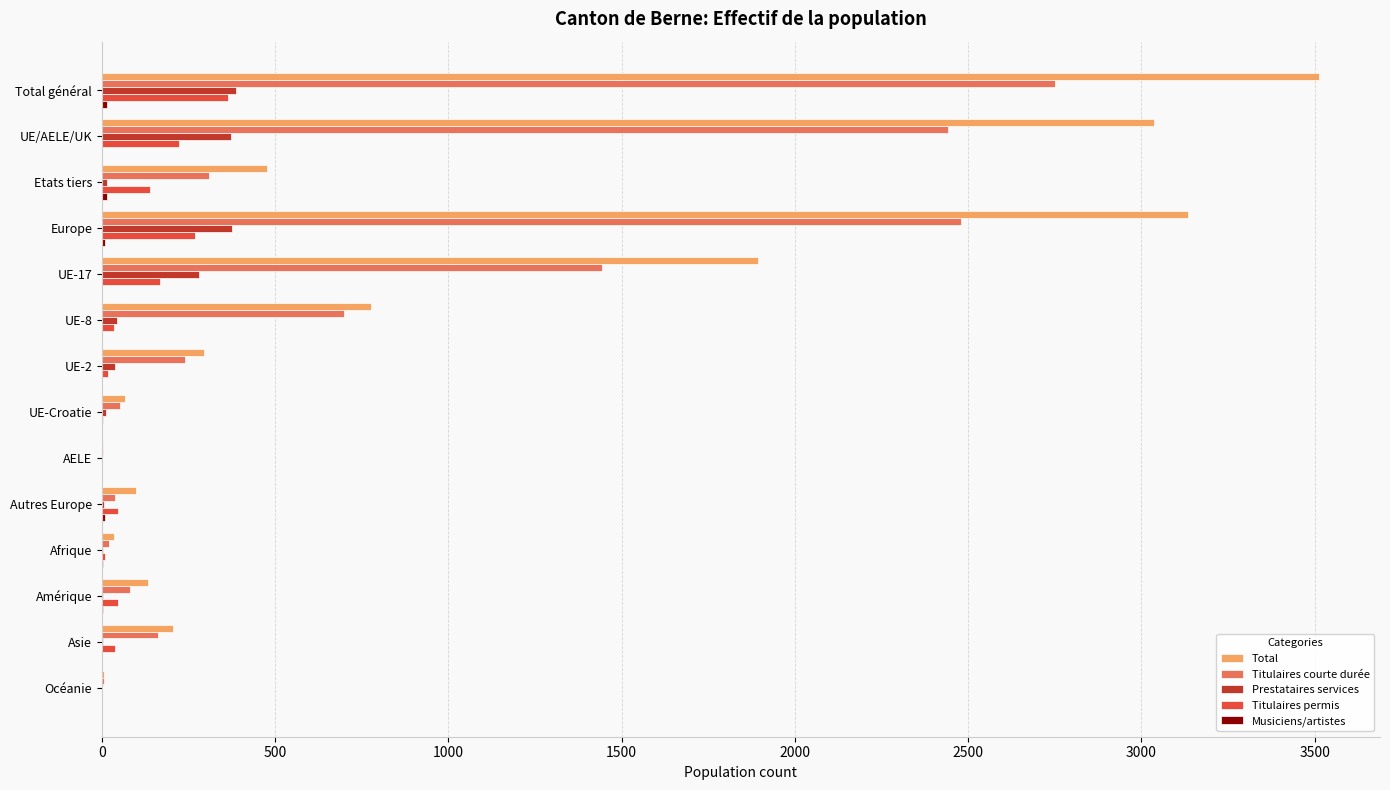

What is the sum of all Titulaires permis values?

1358